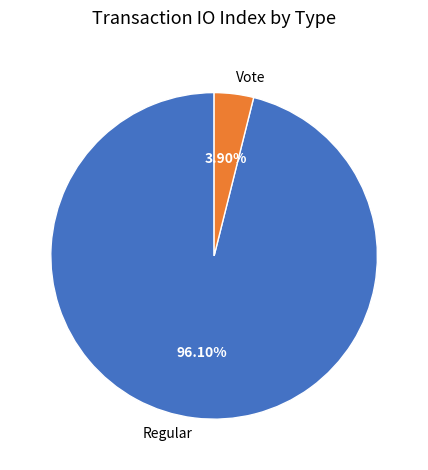

True or false: Vote accounts for 4% of the total.

True